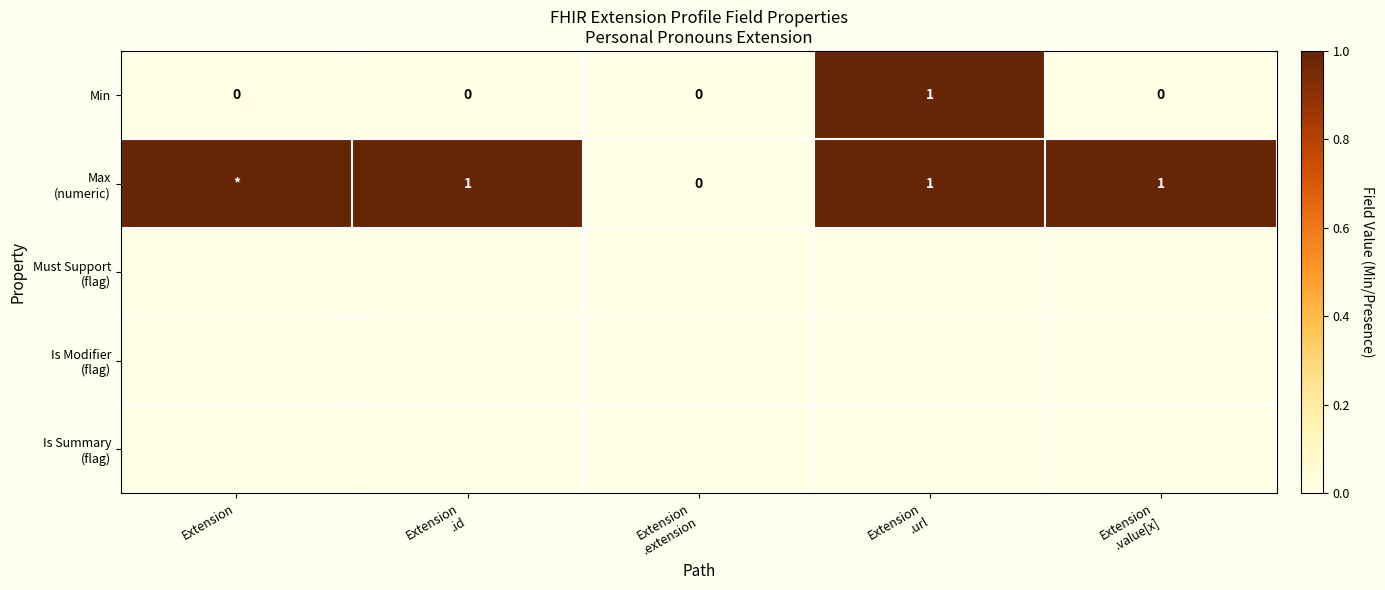

At how many categories does at least one series exceed 0?

4